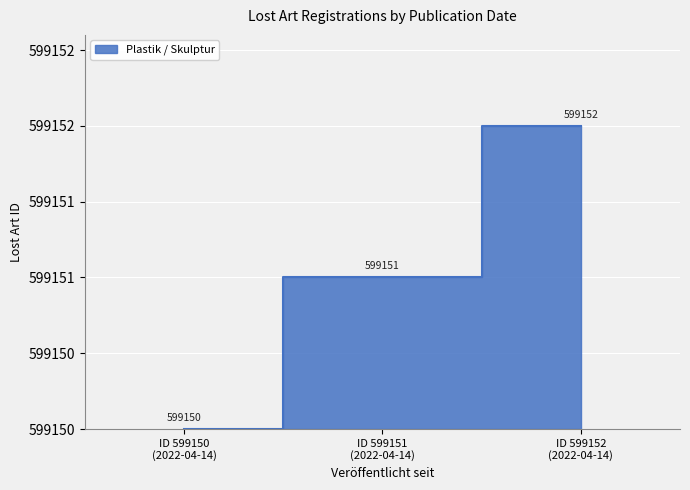

What is the label of the 2nd point from the right?

ID 599151 (2022-04-14)